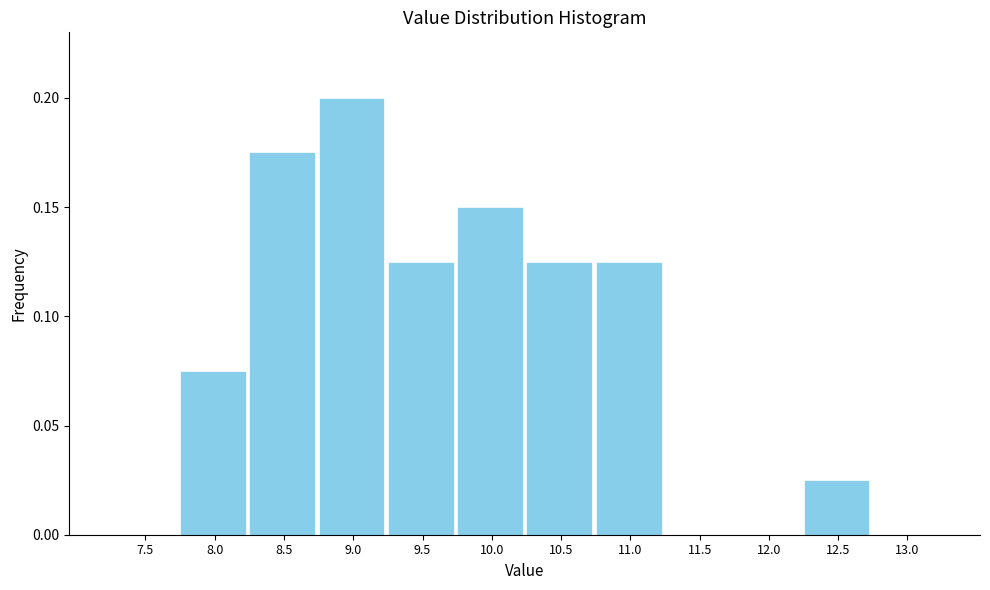

Is it true that the value at 8.5 is 0.3?

False